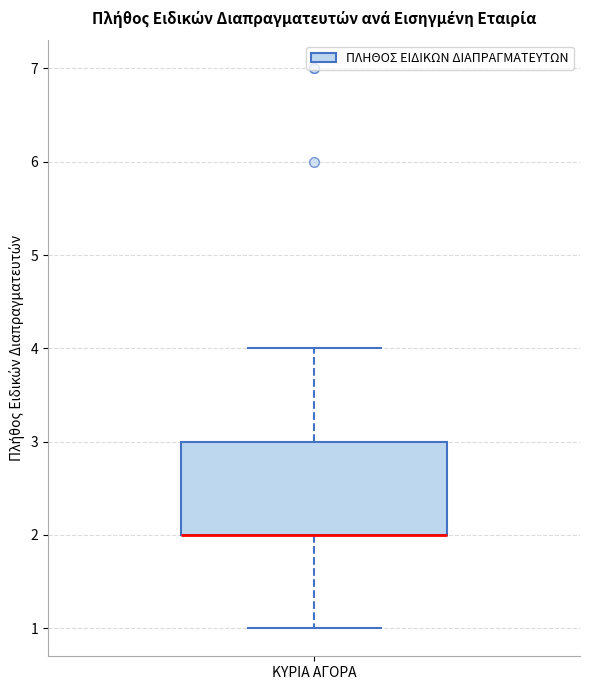

Transcribe this box plot: give where the median line is, the range the box spans, and where the two whiskers end, as read against the y-axis. The values are not printed on the chart, so give them approximately, as read against the axis.

median 2 (drawn on the box's lower edge), box 2 to 3, whiskers 1 to 4